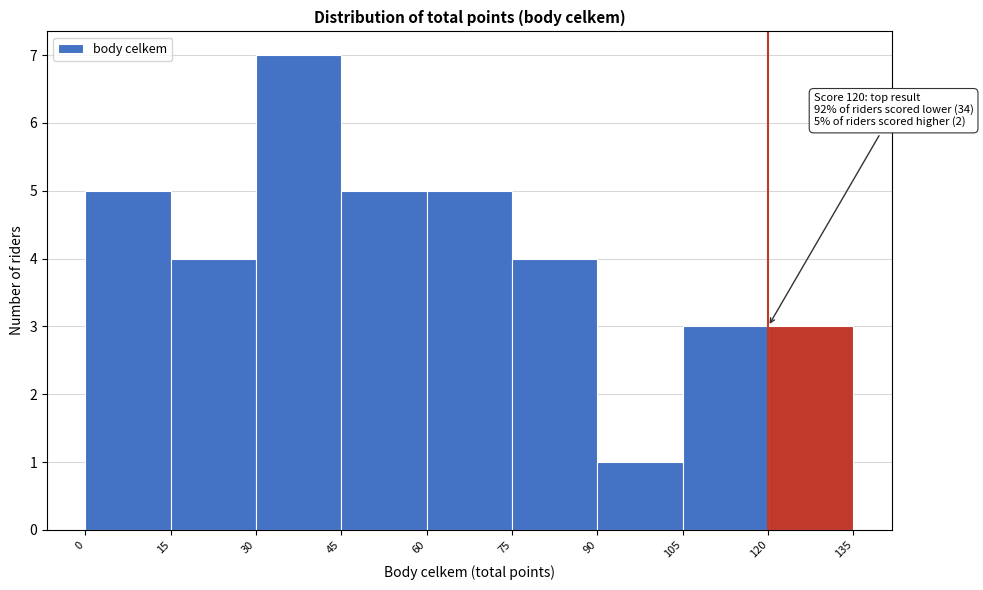

Which range on the x-axis has the tallest bar?

30 to 45